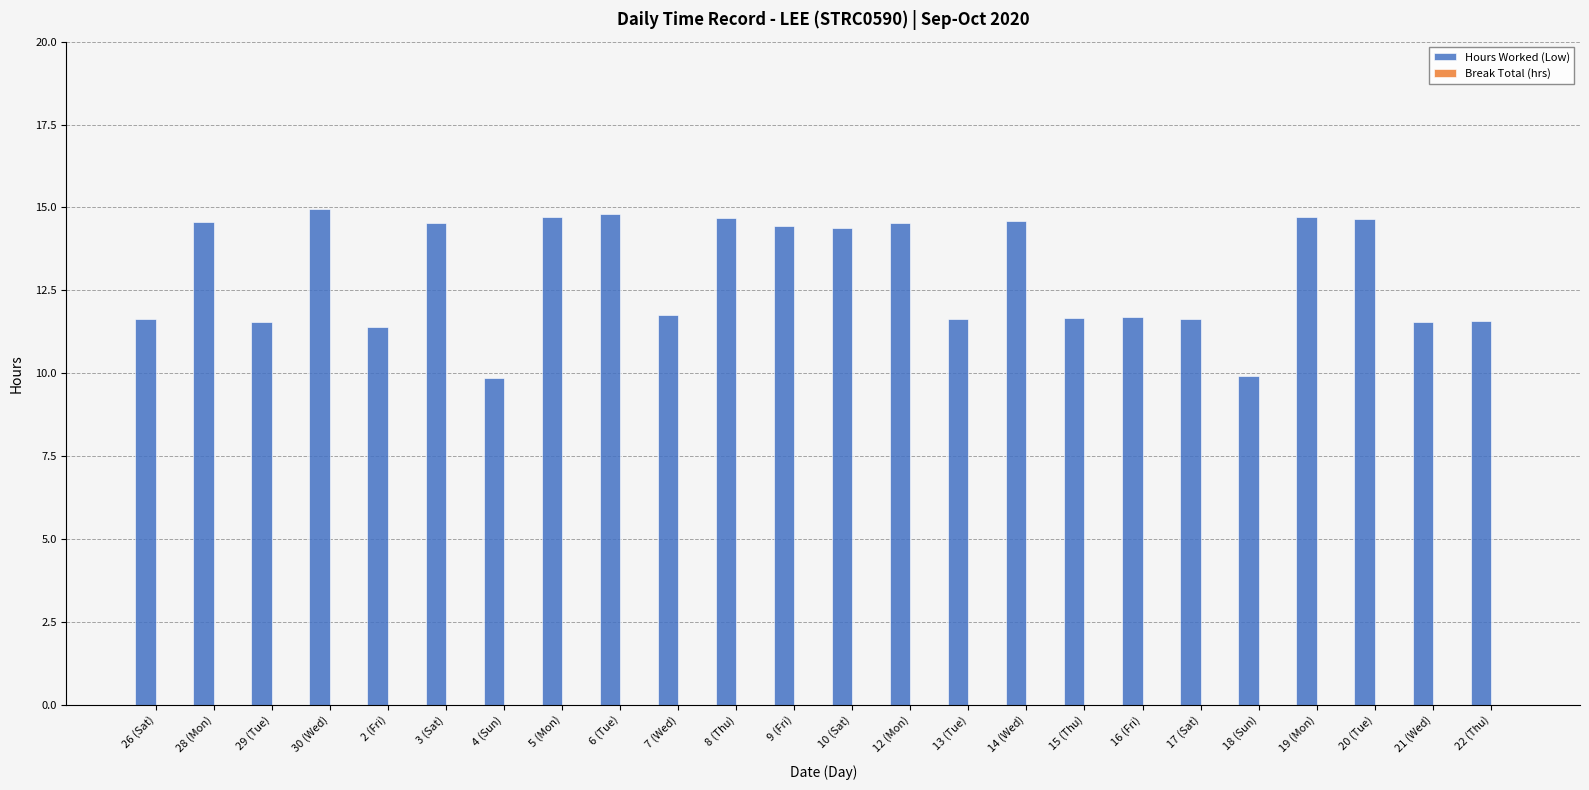

What is the smallest value displayed?

9.8